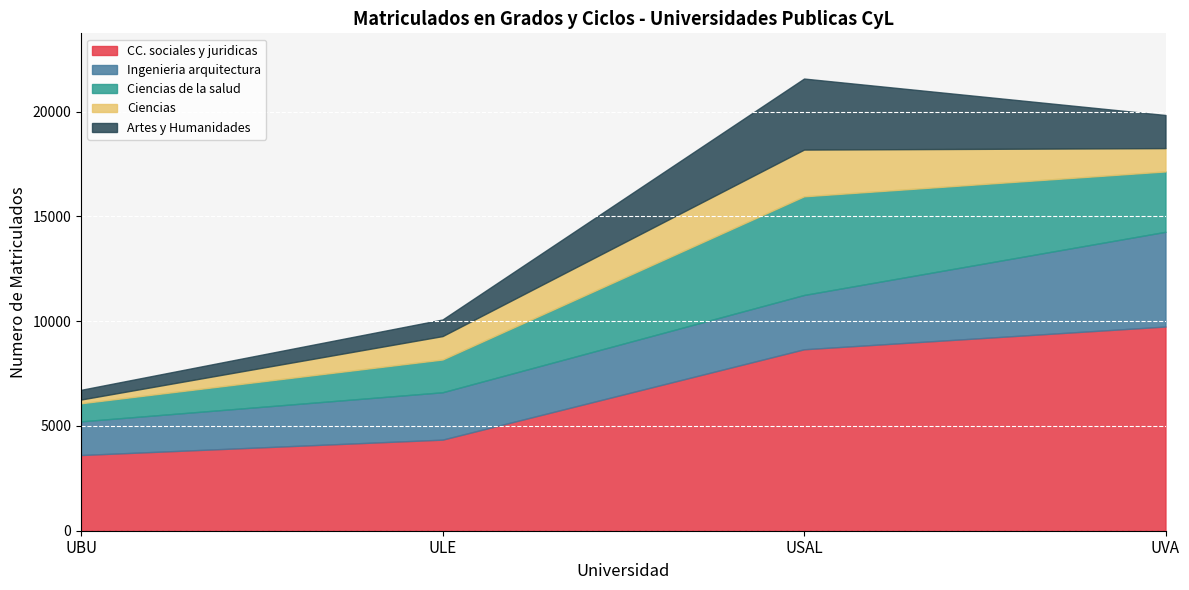

Reading left to right, list all the values displayed in this chart.

CC. sociales y juridicas: 3612	4346	8658	9743
Ingenieria arquitectura: 1606	2260	2590	4520
Ciencias de la salud: 864	1564	4708	2881
Ciencias: 178	1117	2230	1112
Artes y Humanidades: 463	792	3389	1580